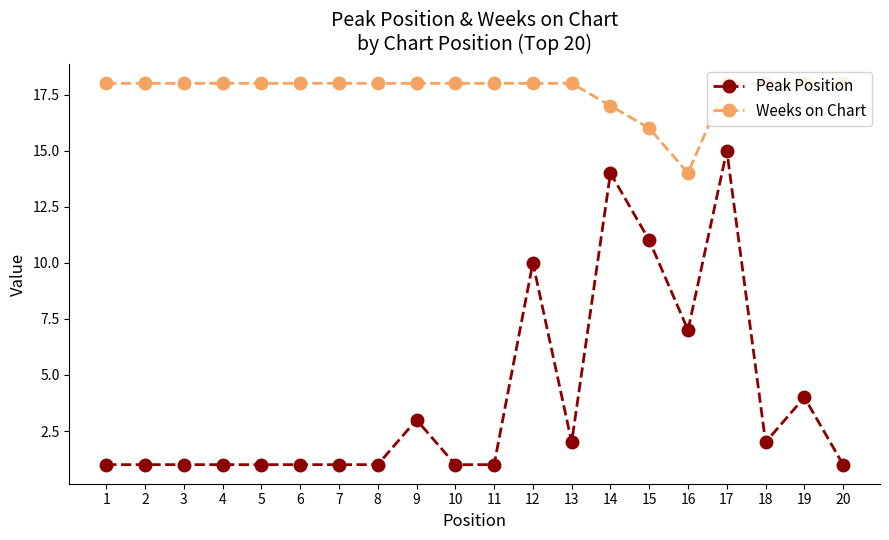

What is the difference between the highest and lowest values at 20?

17